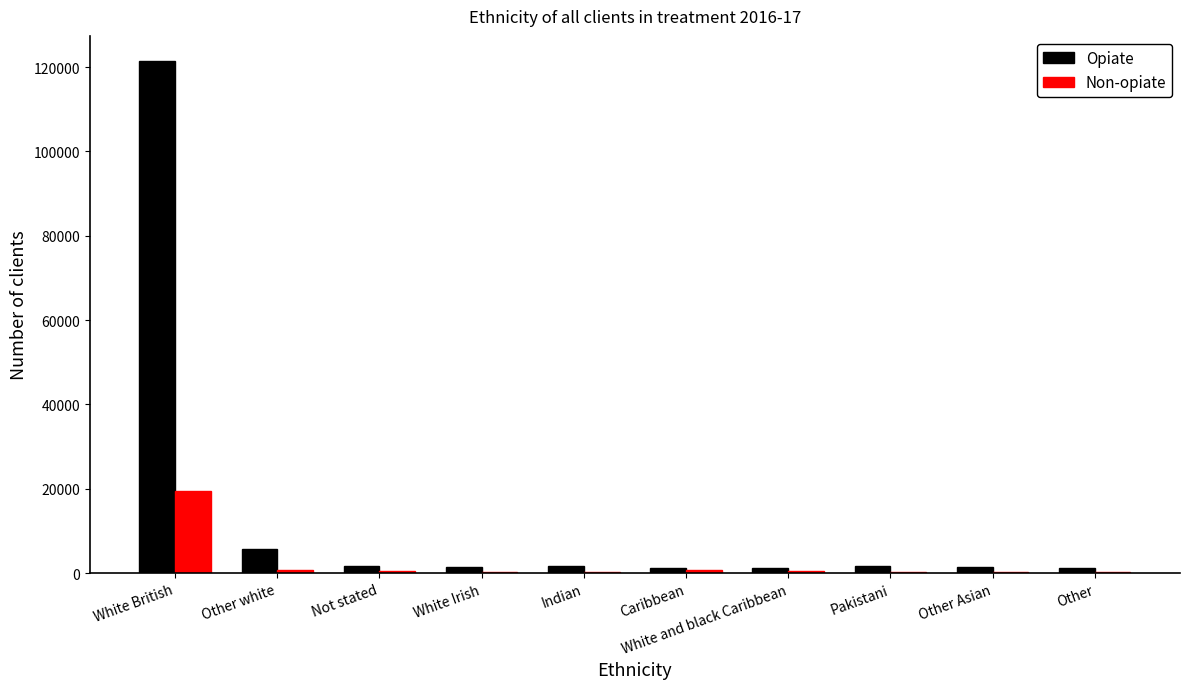

Which series changed the most between White British and Pakistani?

Opiate